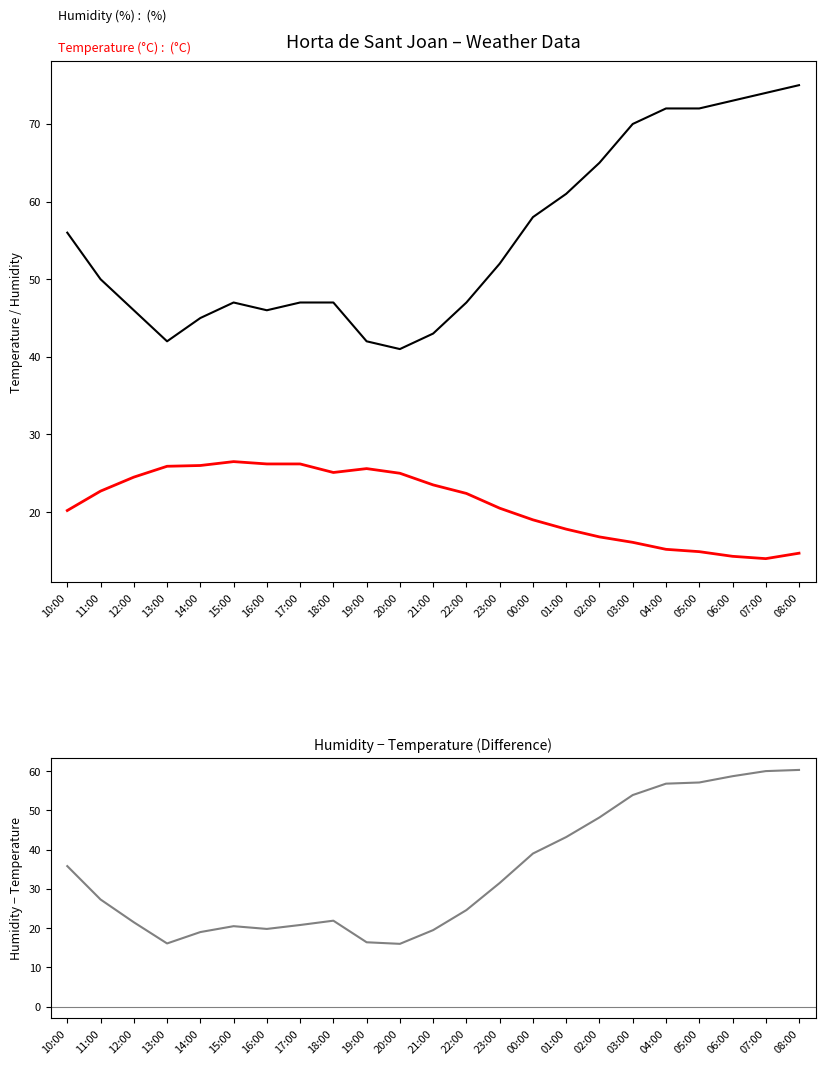

Which series has the widest spread of values?

Humidity − Temperature